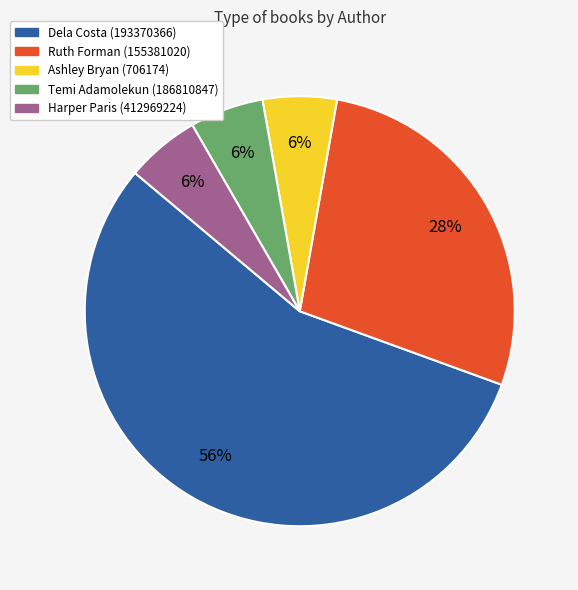

To the nearest percent, what portion does Temi Adamolekun (186810847) represent?

6%